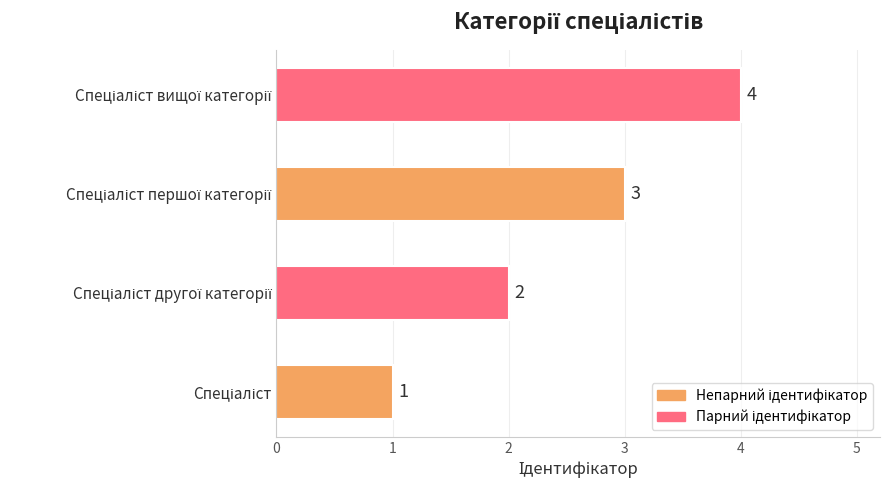

What is the greatest value displayed?

4